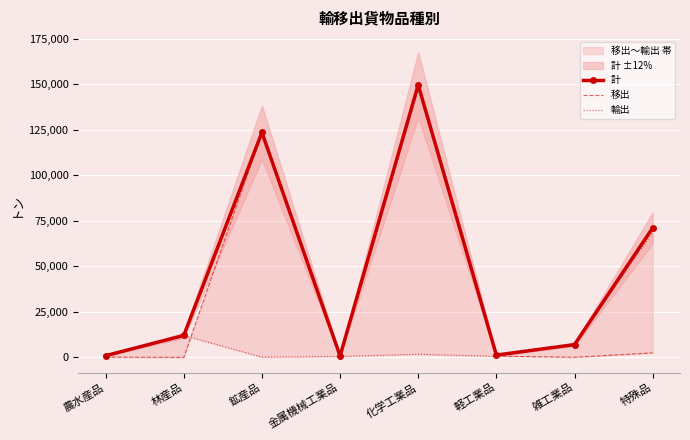

Rank the categories by 計 value from lowest to highest.

金属機械工業品, 農水産品, 軽工業品, 雑工業品, 林産品, 特殊品, 鉱産品, 化学工業品